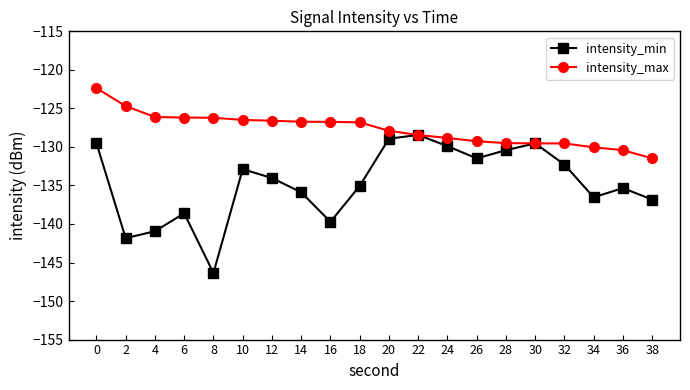

What is the average value of the intensity_max series?

-127.7